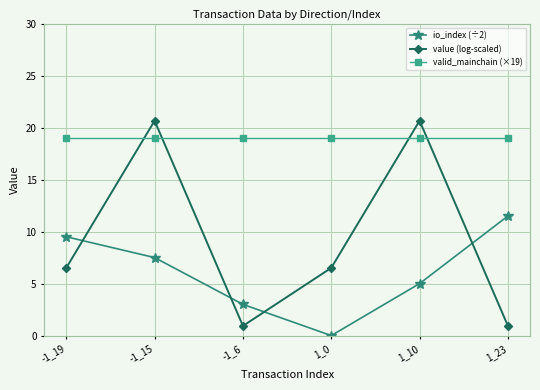

How many values in the value (log-scaled) series are below 6?

2